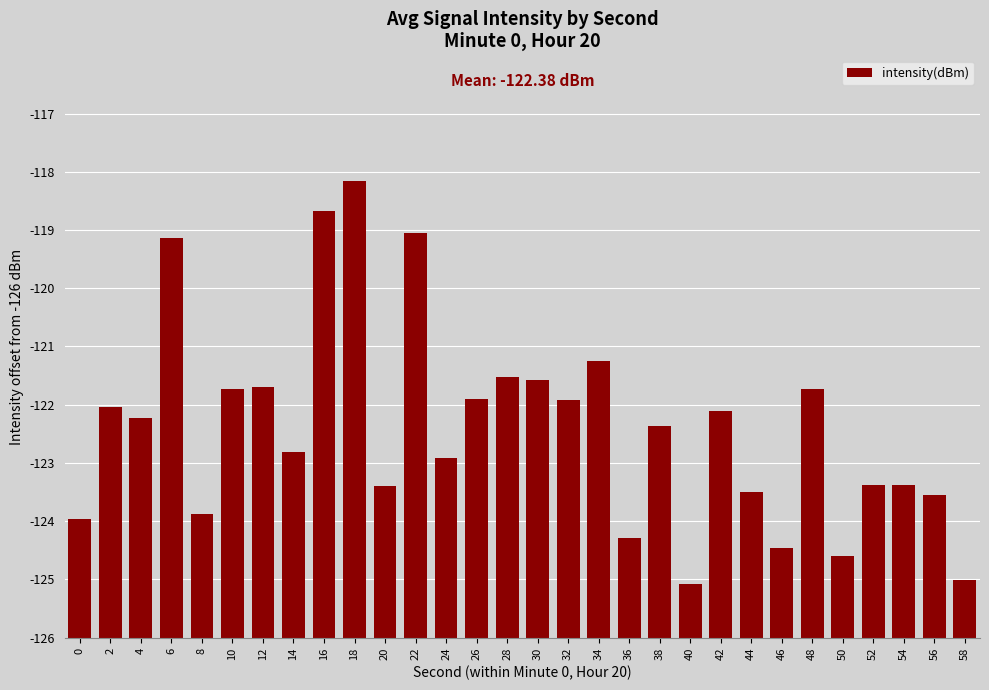

Does the chart contain any negative values?

No